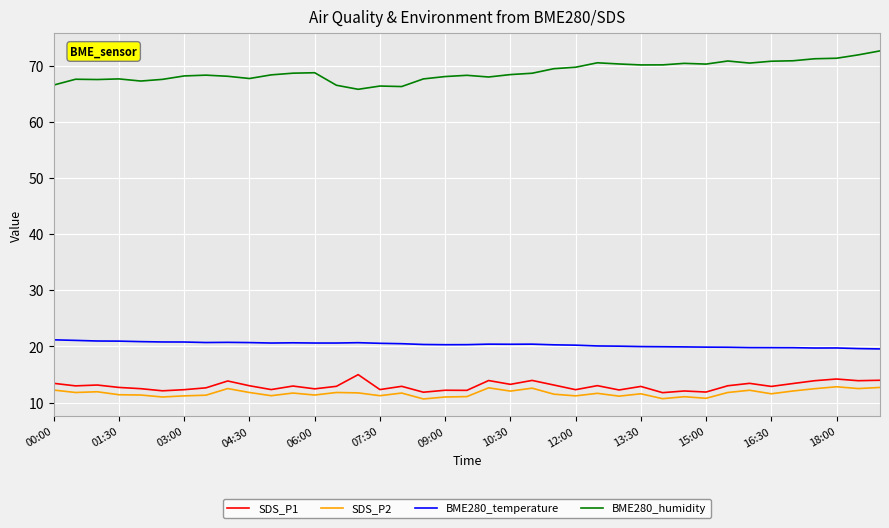

Which series has the largest range (max minus min)?

BME280_humidity